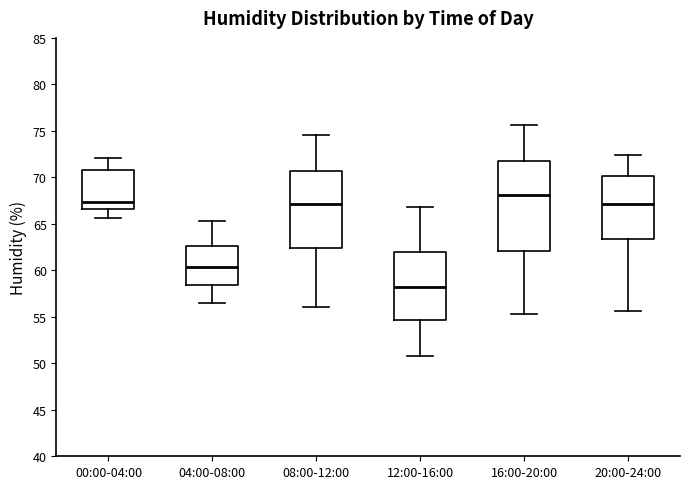

Reading left to right, read every box against the y-axis: the position of its median line, the range the box covers, and the ends of its whiskers. The values are not printed on the chart, so give them approximately, as read against the axis.

00:00-04:00: median 67.5, box 66.5 to 71.0, whiskers 65.5 to 72.0
04:00-08:00: median 60.5, box 58.5 to 62.5, whiskers 56.5 to 65.5
08:00-12:00: median 67.0, box 62.5 to 70.5, whiskers 56.0 to 74.5
12:00-16:00: median 58.5, box 54.5 to 62.0, whiskers 51.0 to 67.0
16:00-20:00: median 68.0, box 62.0 to 71.5, whiskers 55.5 to 75.5
20:00-24:00: median 67.0, box 63.5 to 70.0, whiskers 55.5 to 72.5